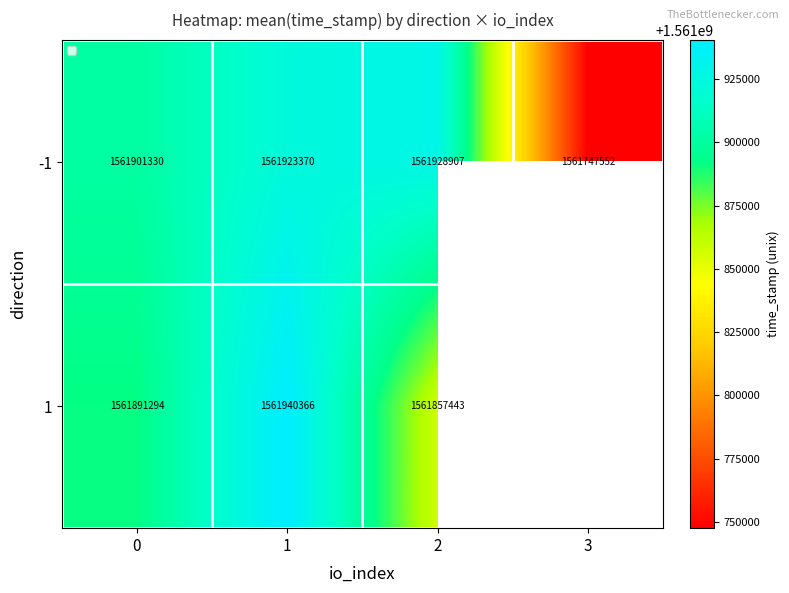

What is the maximum value for 1?

1561940366.5